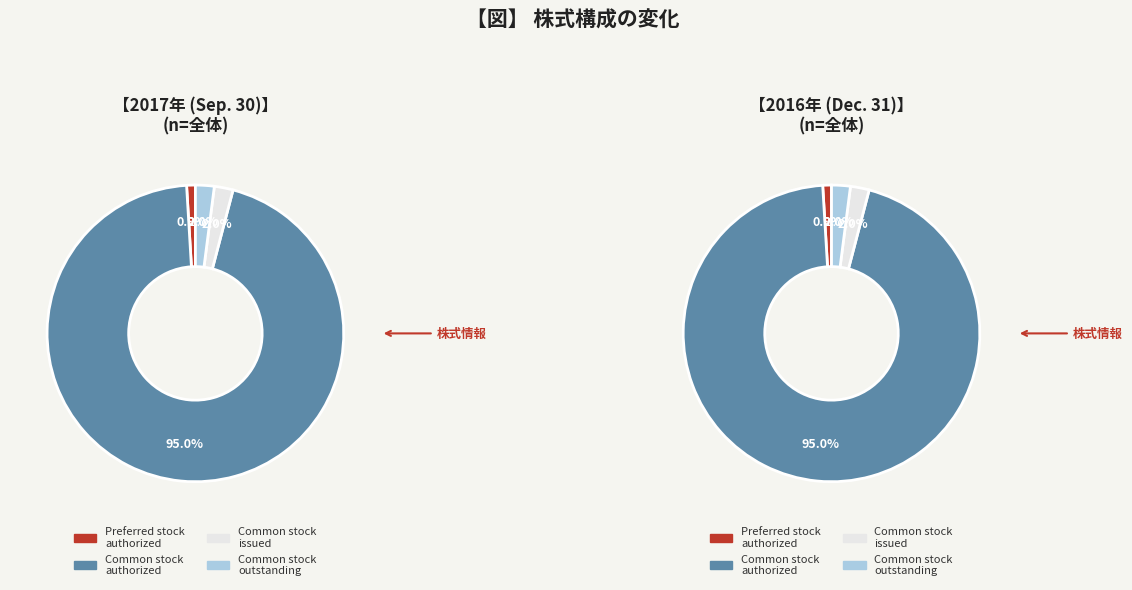

How many segments does this pie chart have?

4